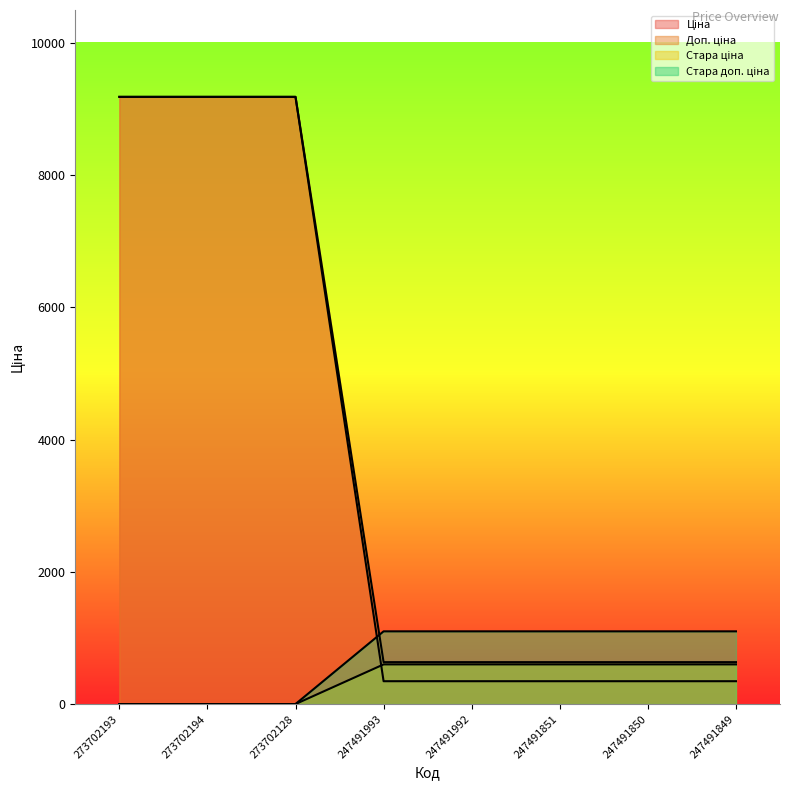

What is the label of the 8th point from the right?

273702193